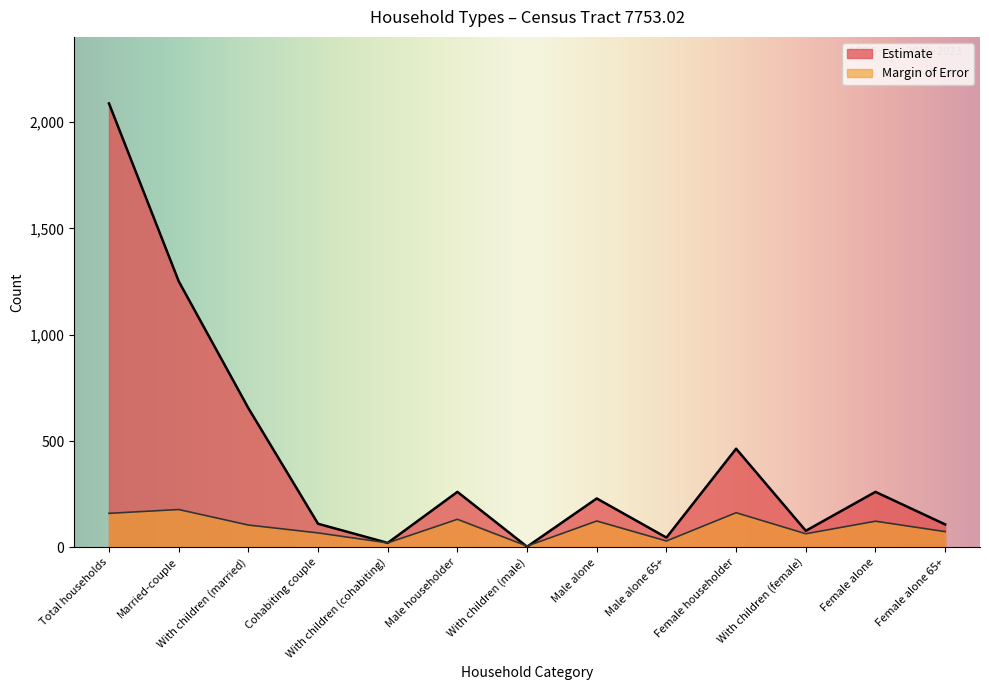

At which label is Margin of Error closest to 92?

With children (married)